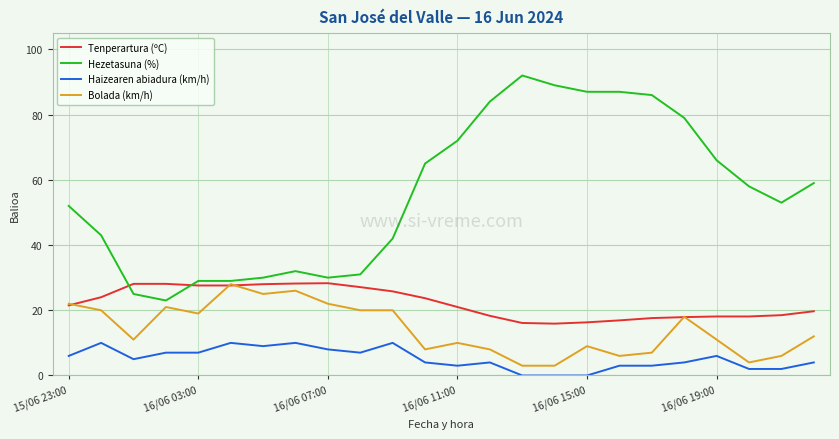

Which series has the widest spread of values?

Hezetasuna (%)